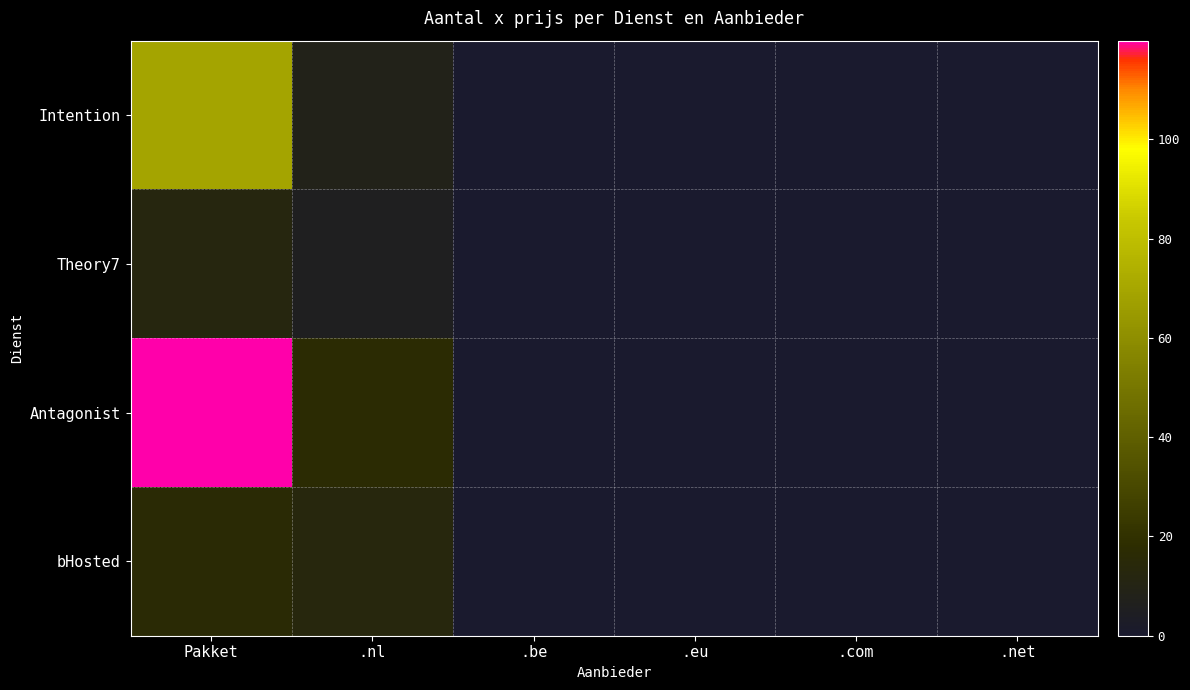

At .nl, list the series in order from smallest to largest.

Theory7, Intention, bHosted, Antagonist